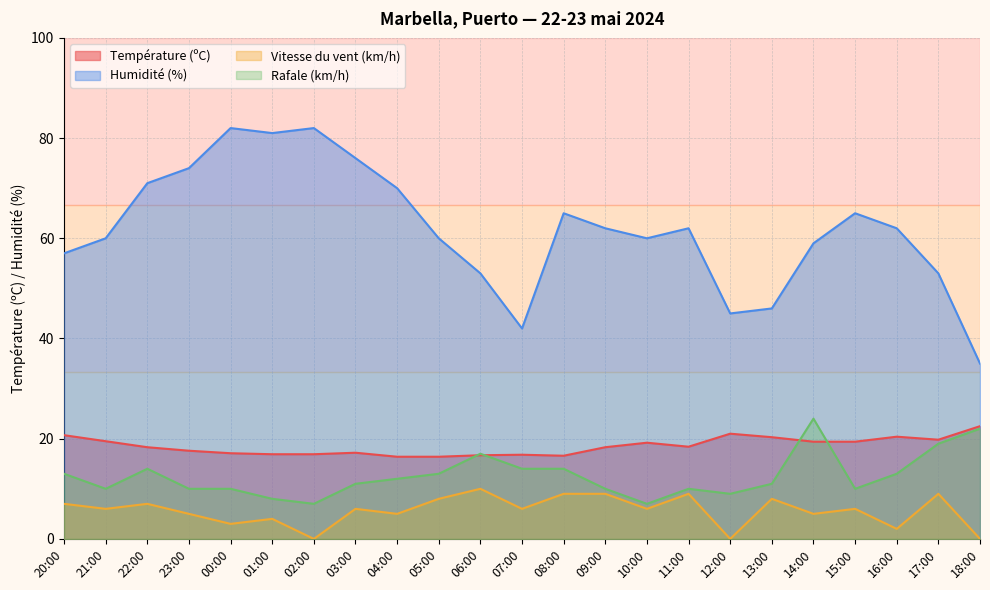

Which series has the largest range (max minus min)?

Humidité (%)